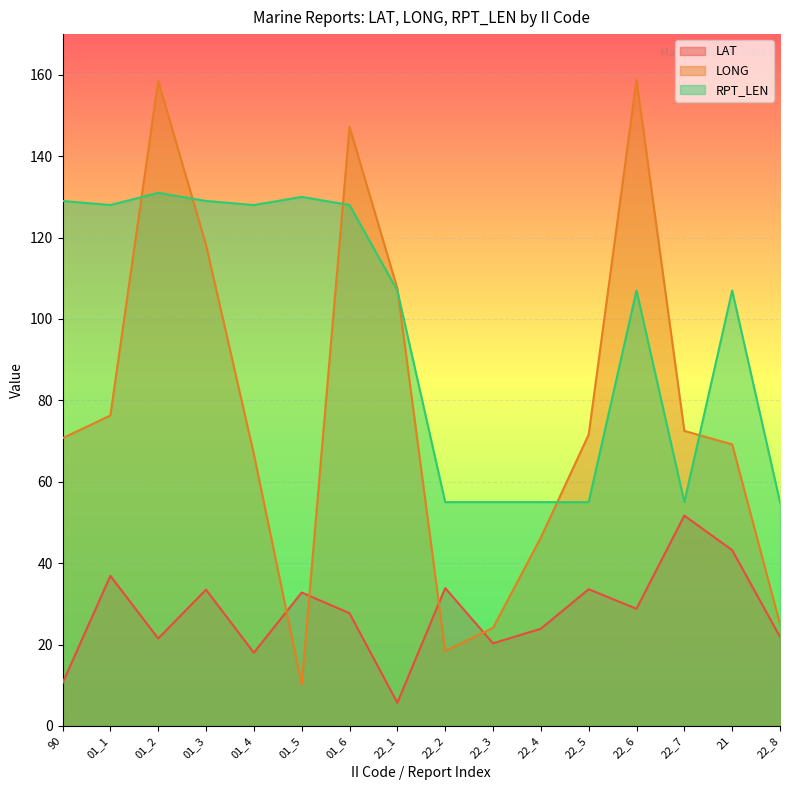

What is the label of the 13th point from the right?

01_3